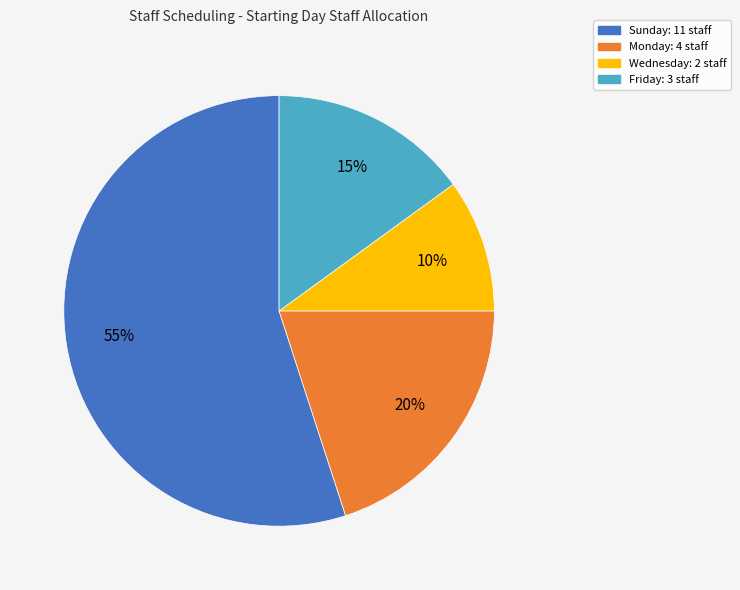

Is there a majority slice in this chart?

Yes